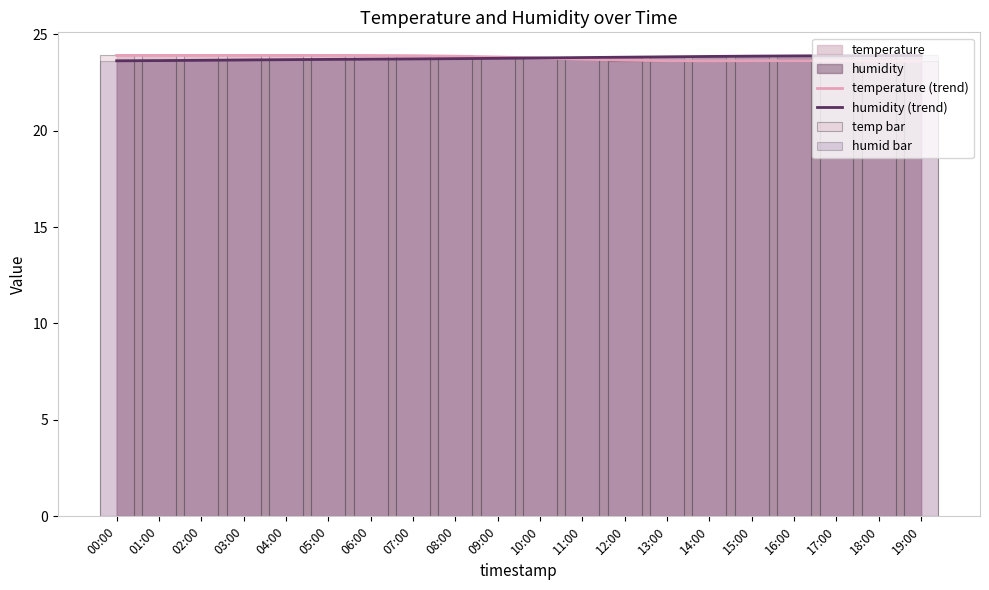

Are the bars grouped side by side (vs. stacked)?

Yes